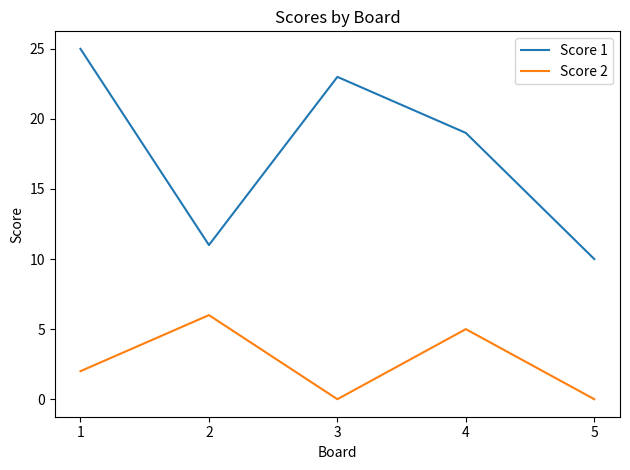

What is the greatest value displayed?

25